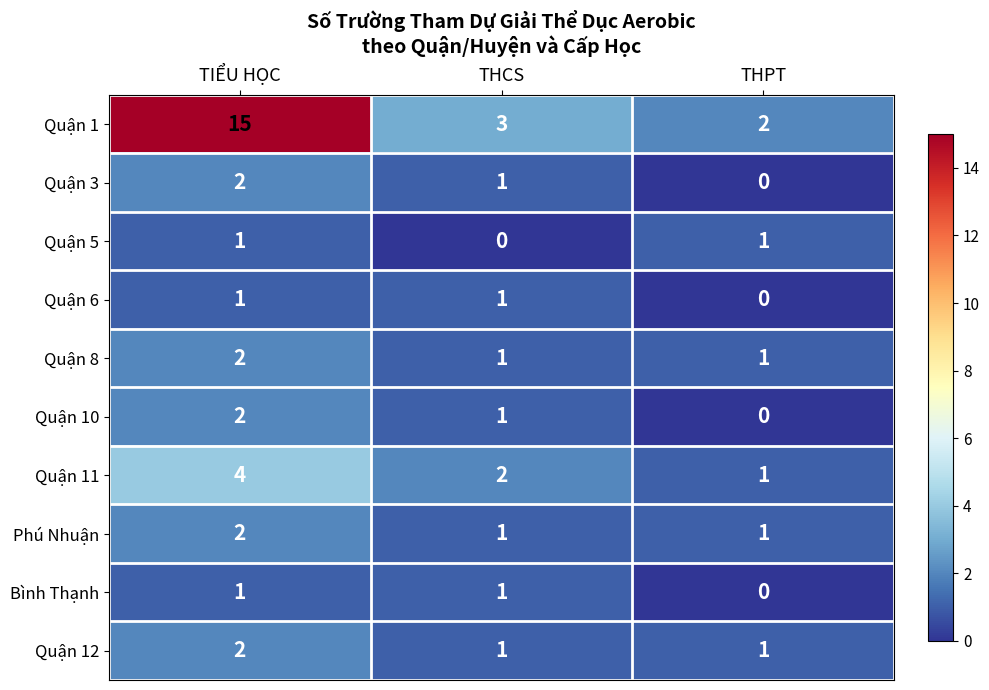

What is the difference between the maximum and minimum values in the Quận 11 series?

3